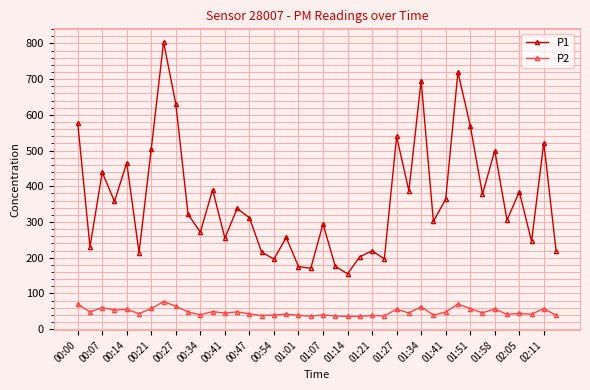

How many data points in P1 are above 321?

20